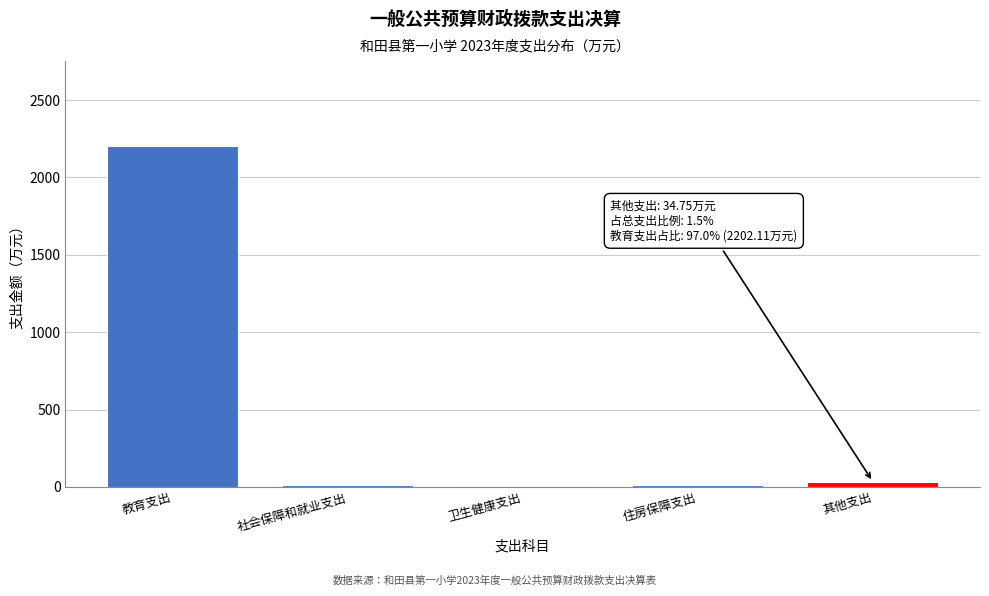

What is the sum of all values?

2270.0